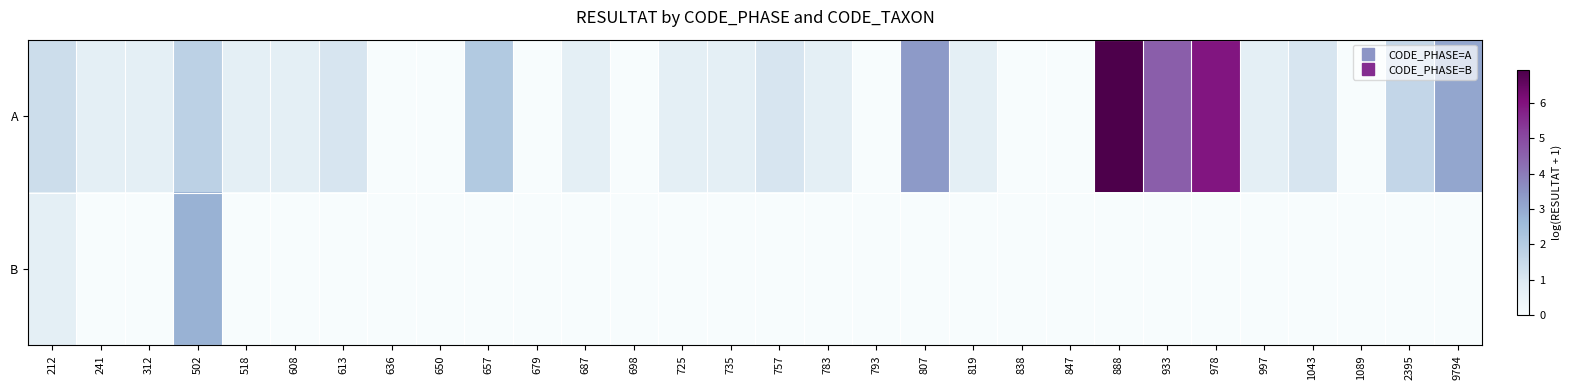

What is the difference between the highest and lowest values at 888?

6.9